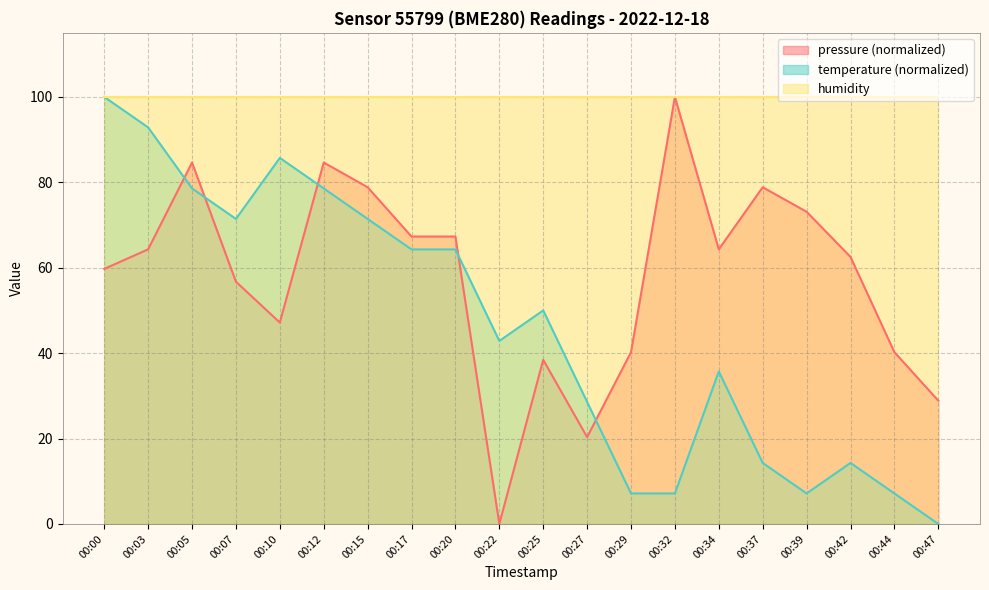

Count the number of data series in this chart.

3